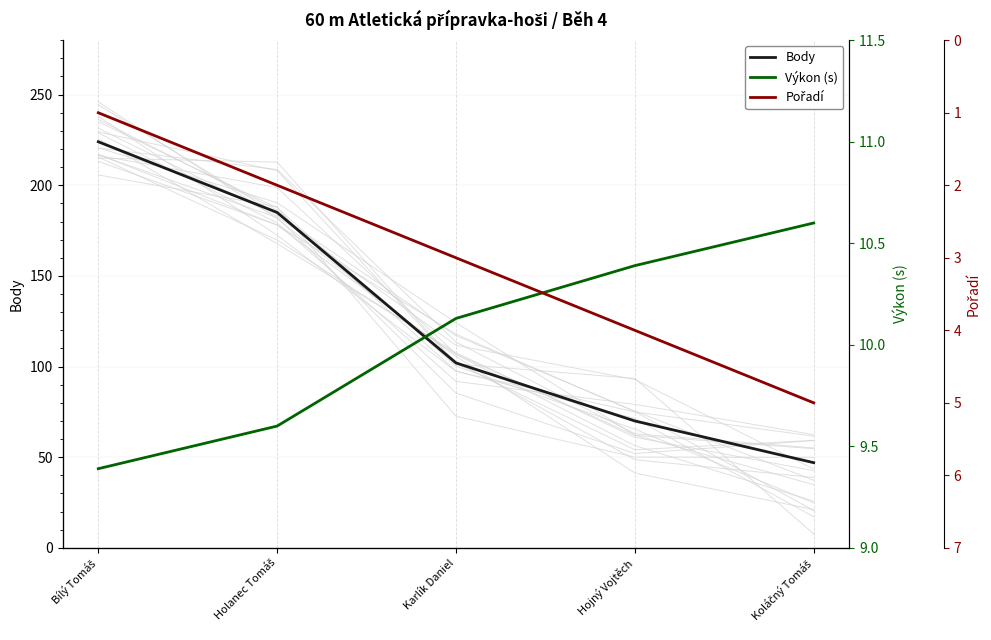

What is the total value across all series at Koláčný Tomáš?

62.6